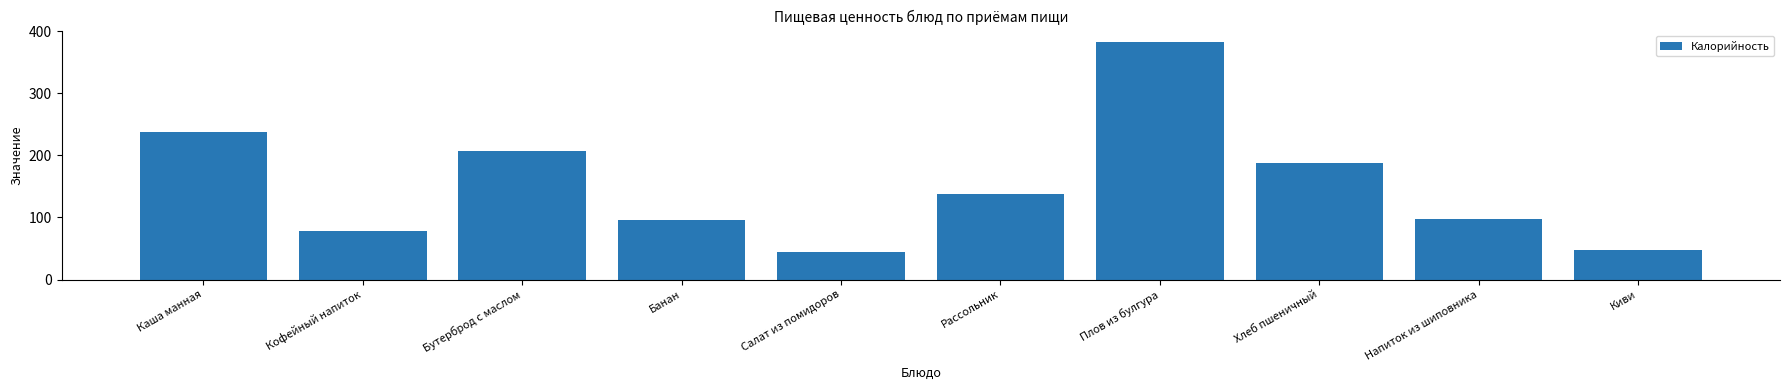

What is the difference between the maximum and minimum values?

337.1